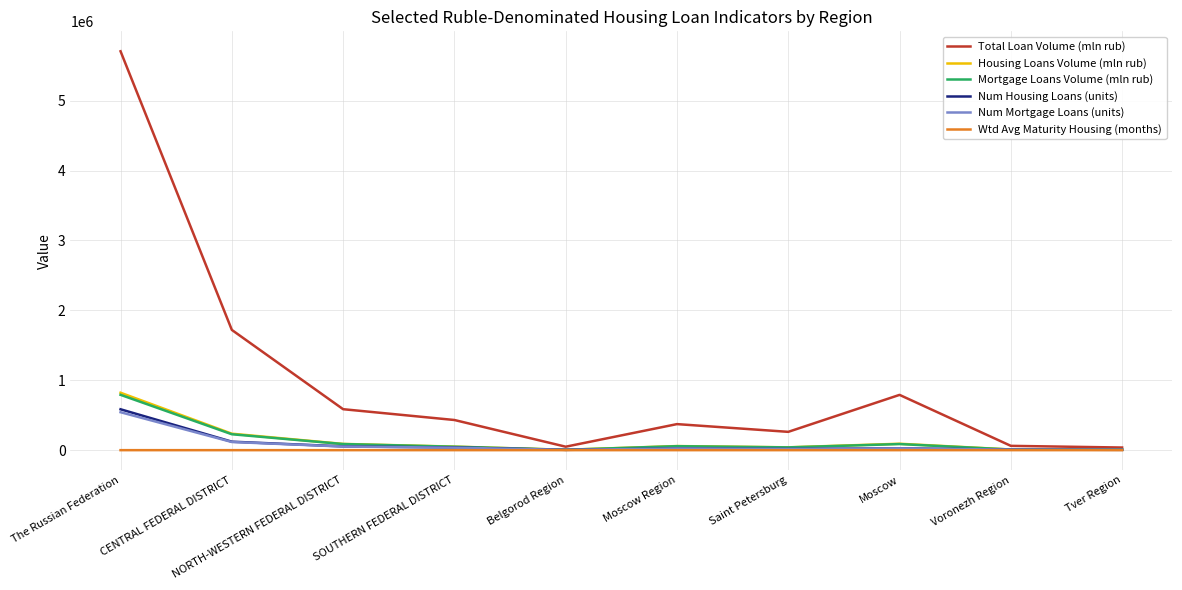

What is the sum of all Num Housing Loans (units) values?

884808.0